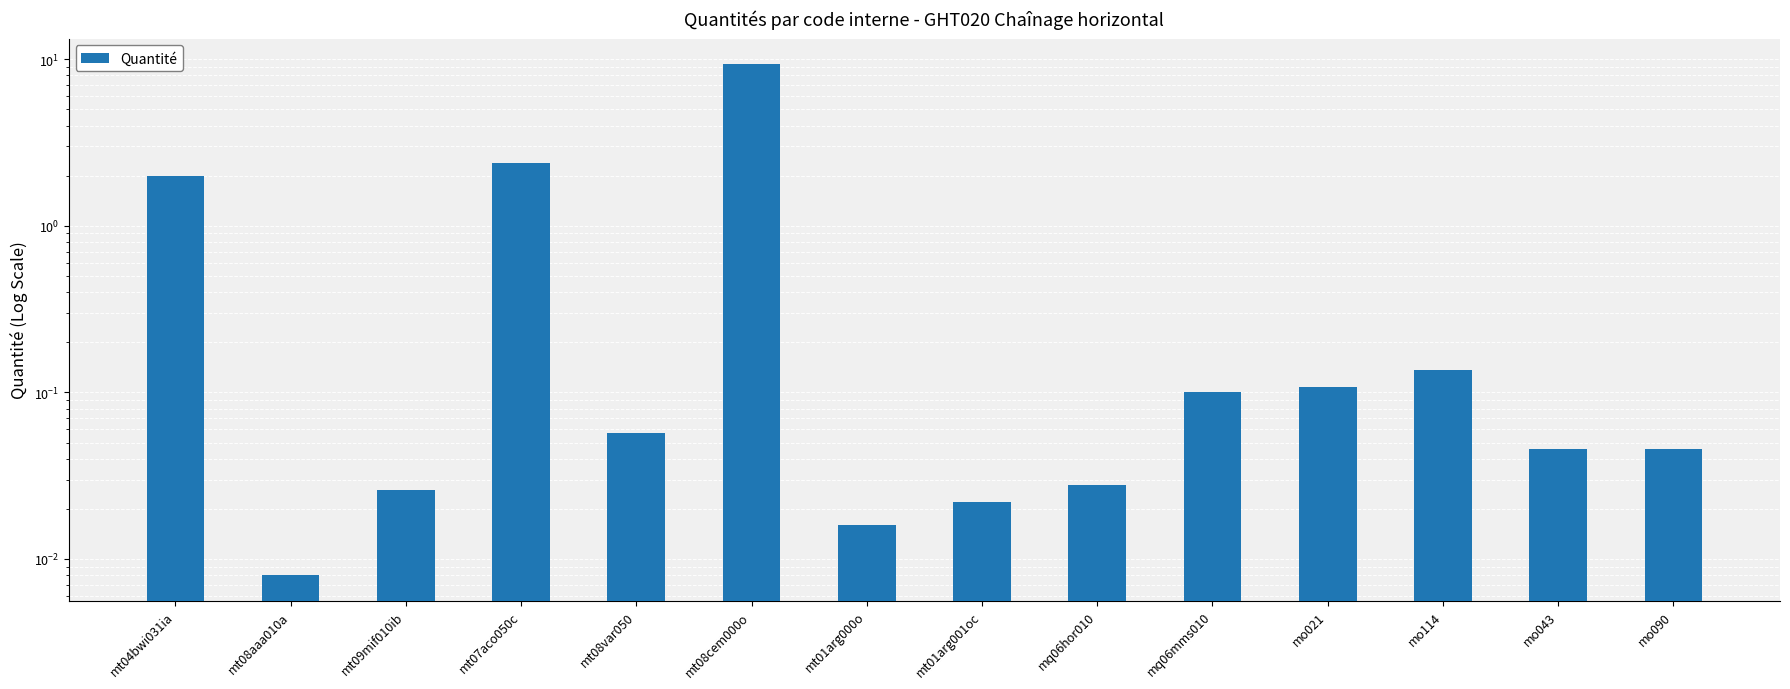

The value at mq06mms010 is 0.1. True or false?

True